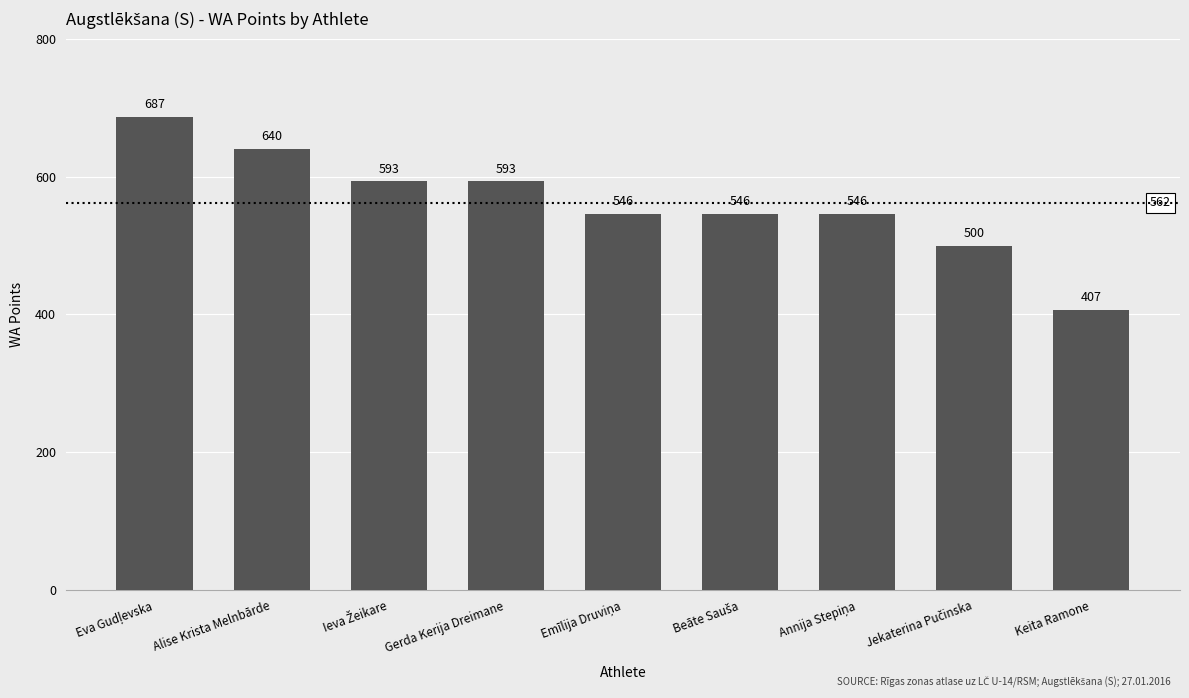

What is the minimum value shown in the chart?

407